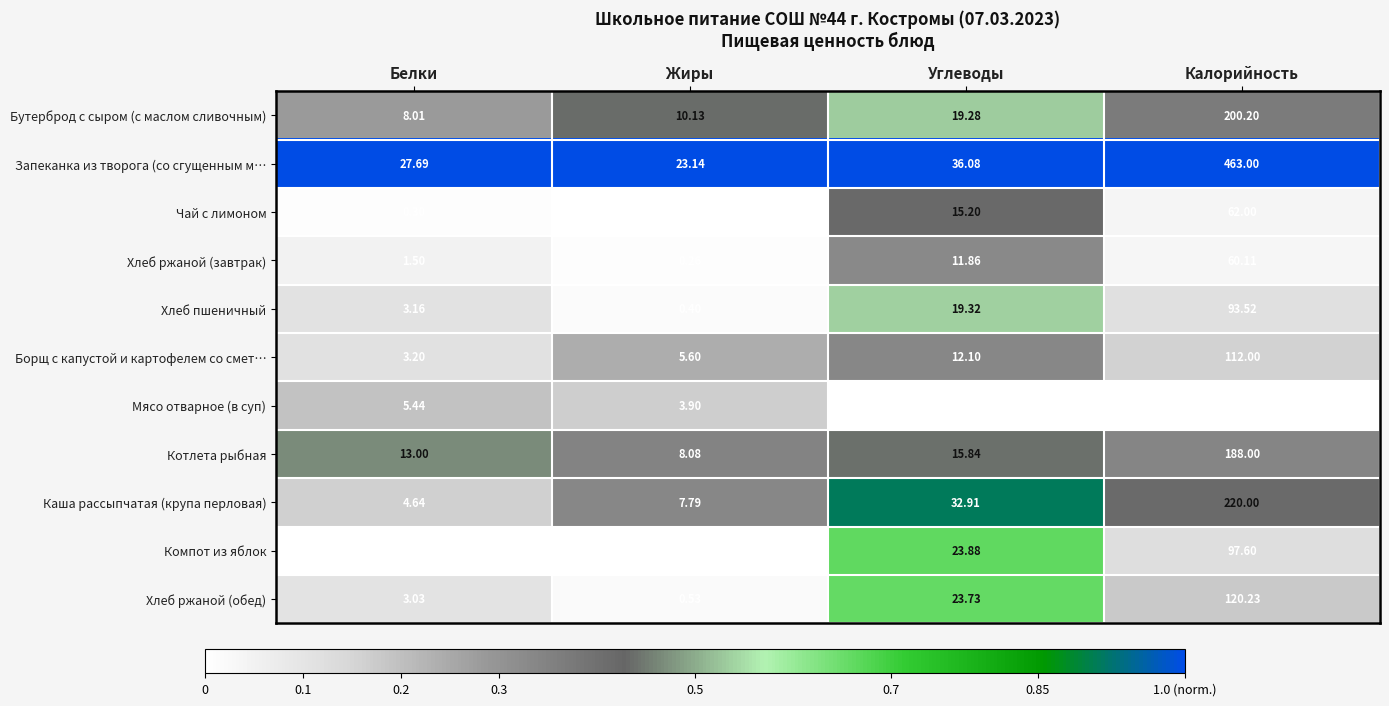

Which category has the lowest value in the Бутерброд с сыром (с маслом сливочным) series?

Белки